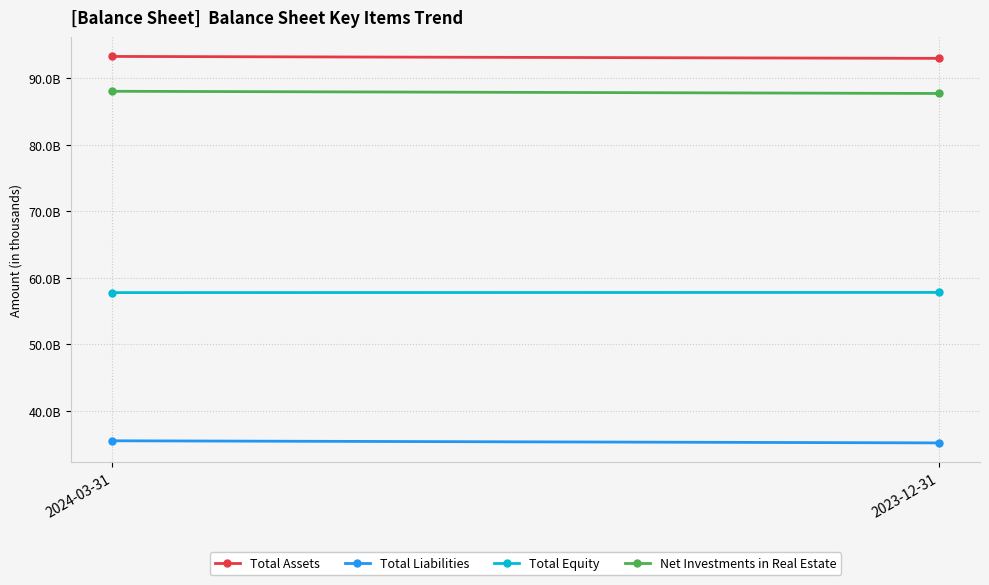

How many values in the Total Assets series are below 93310310?

1